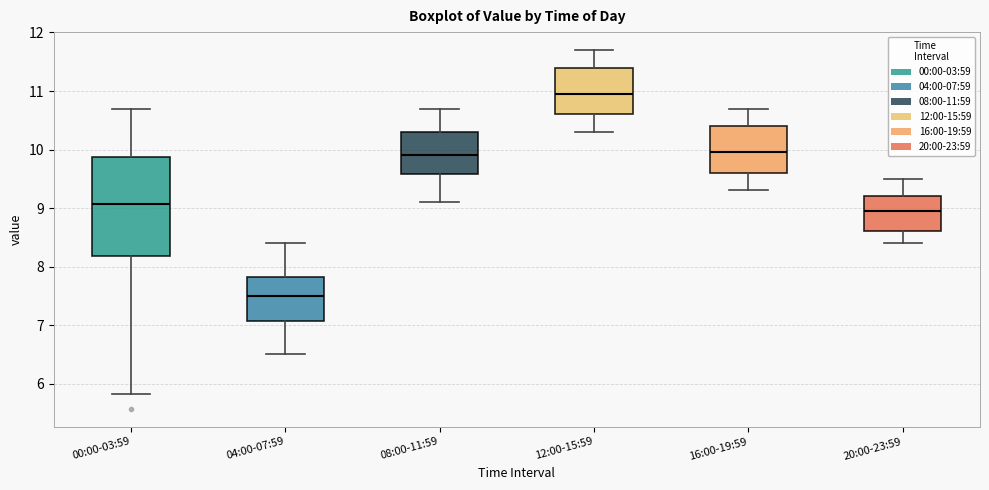

Comparing the boxes themselves (not the whiskers), which one is the tallest?

00:00-03:59